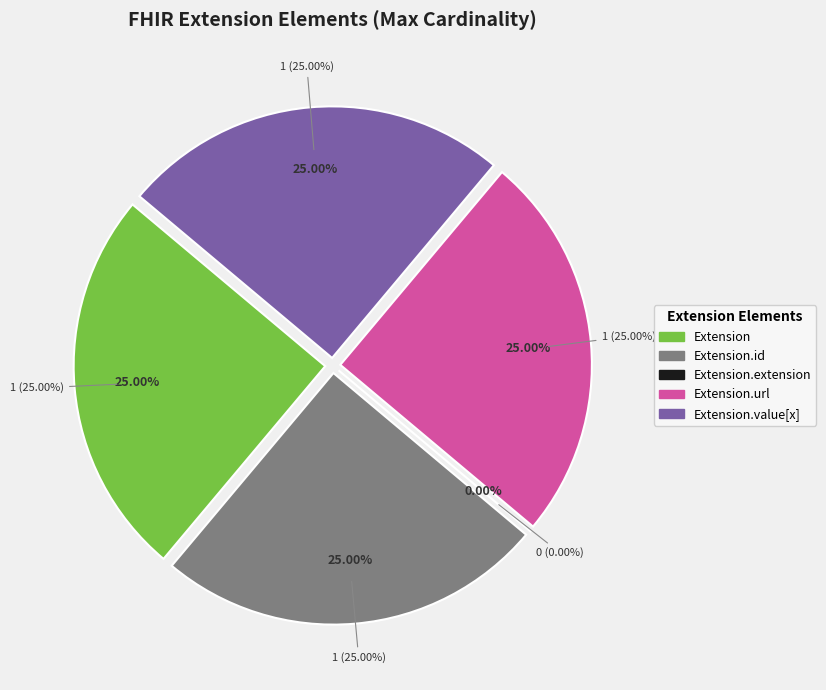

The Extension.extension slice represents 0% of the pie. True or false?

True